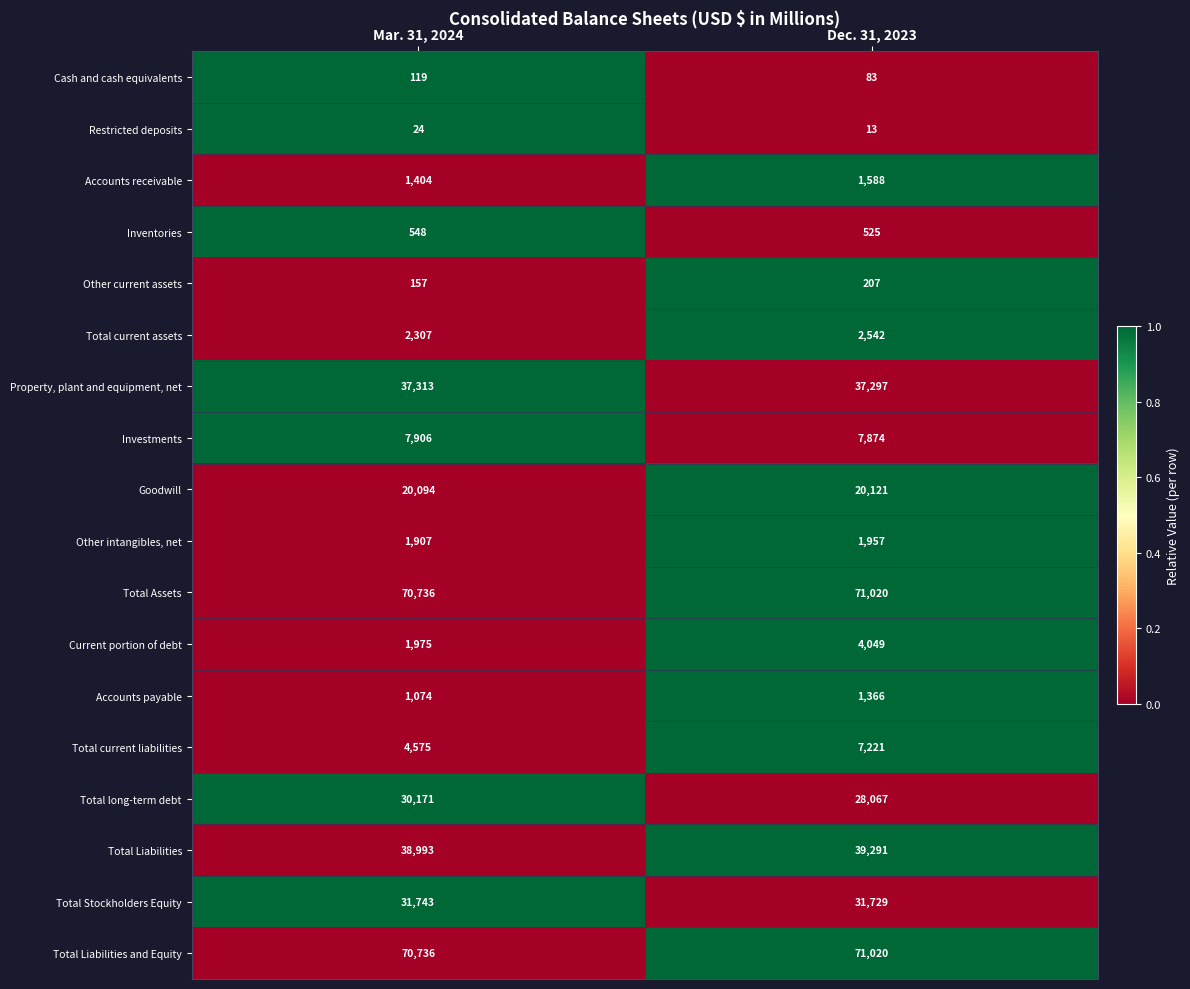

At which category is the sum across all series the highest?

Dec. 31, 2023